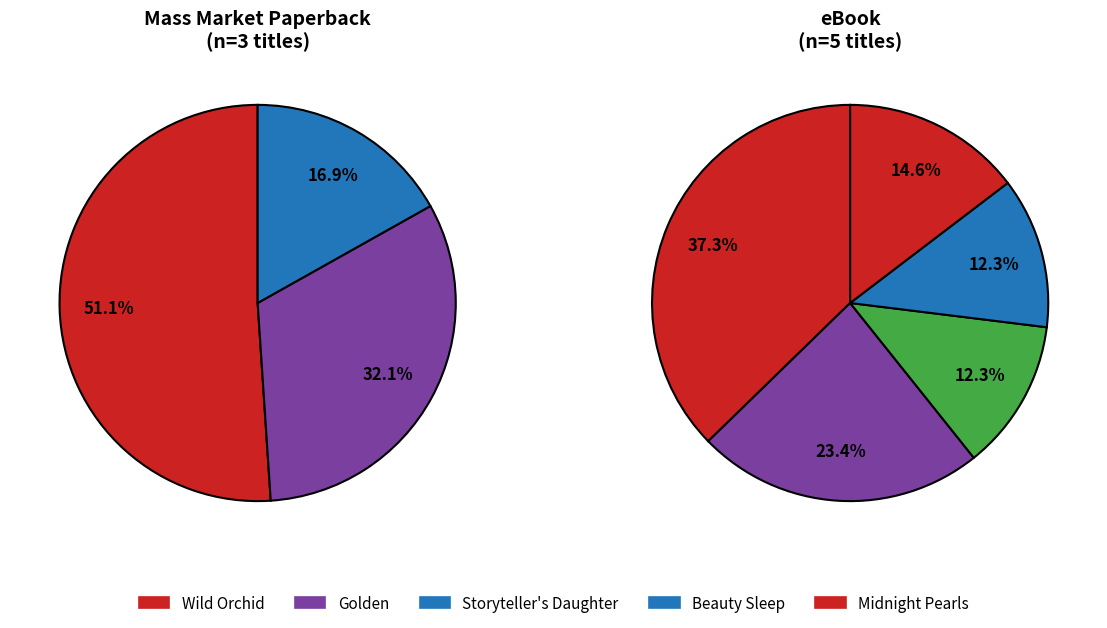

What is the ratio of the value at Golden to the value at Storyteller's Daughter?

1.9